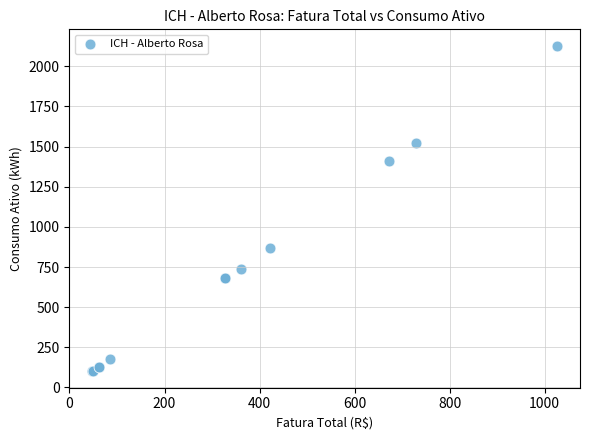

What Y value in the scatter plot is closest to 1114?

867